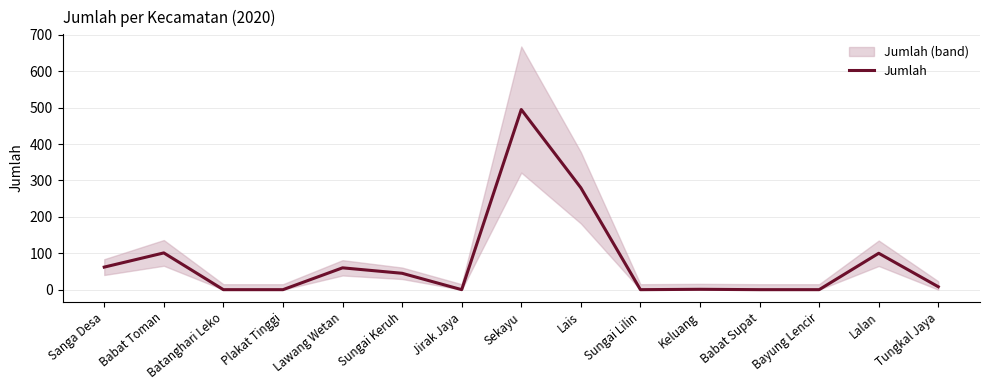

How many values are above zero?

9